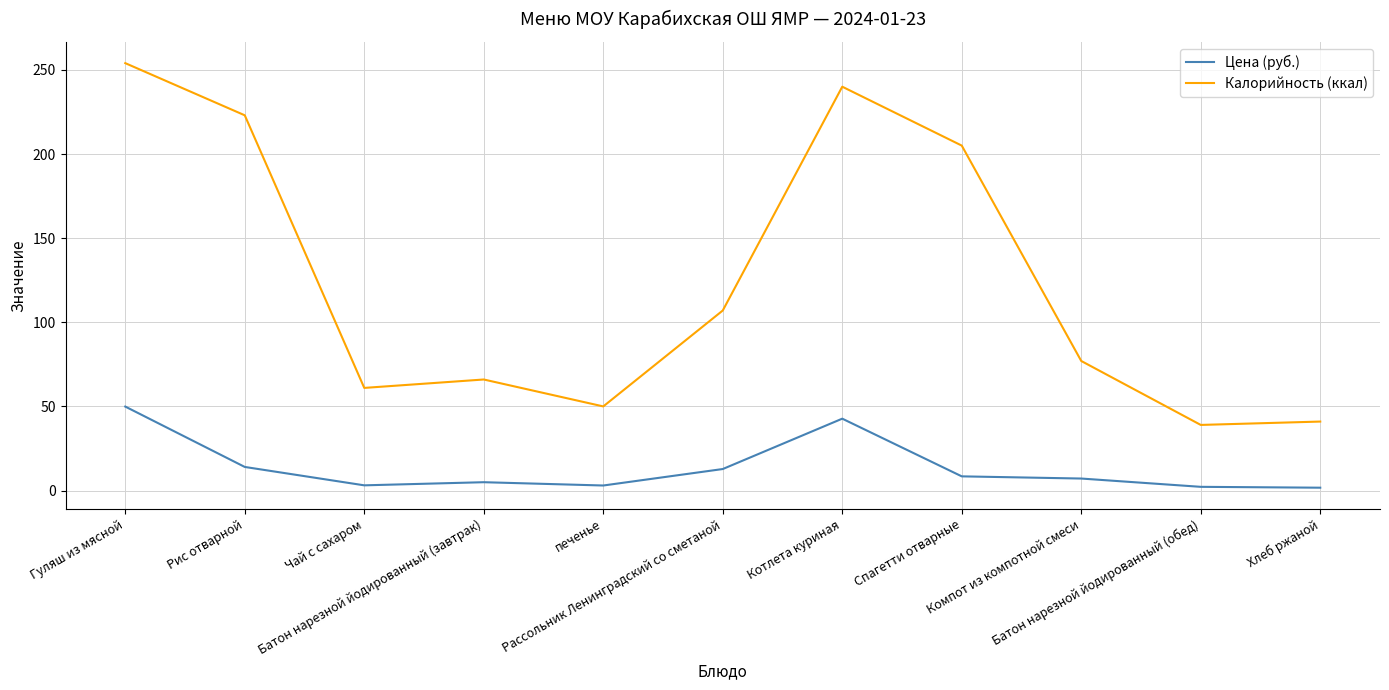

Which series has the largest range (max minus min)?

Калорийность (ккал)